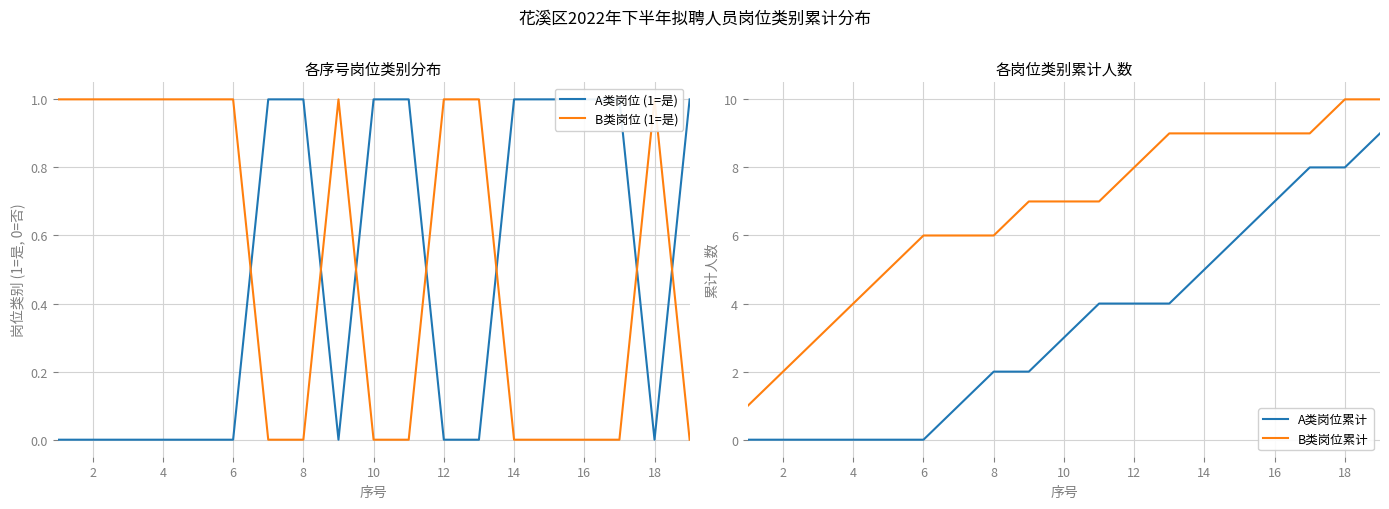

True or false: A类岗位累计 and B类岗位累计 intersect in this chart.

False